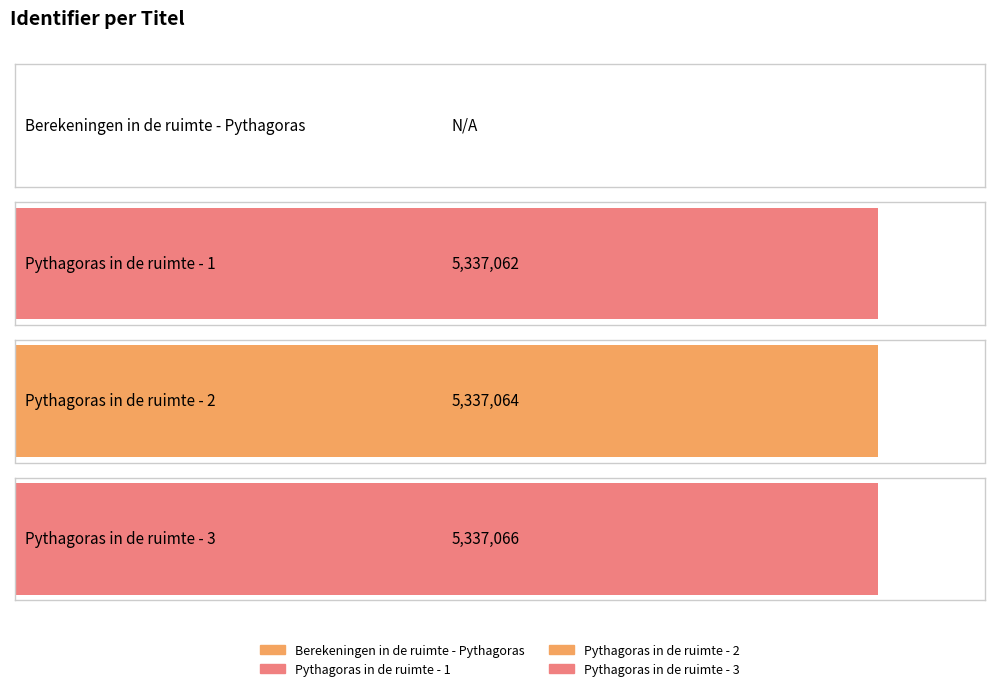

Is it true that the value at Pythagoras in de ruimte - 1 is 5337062?

True